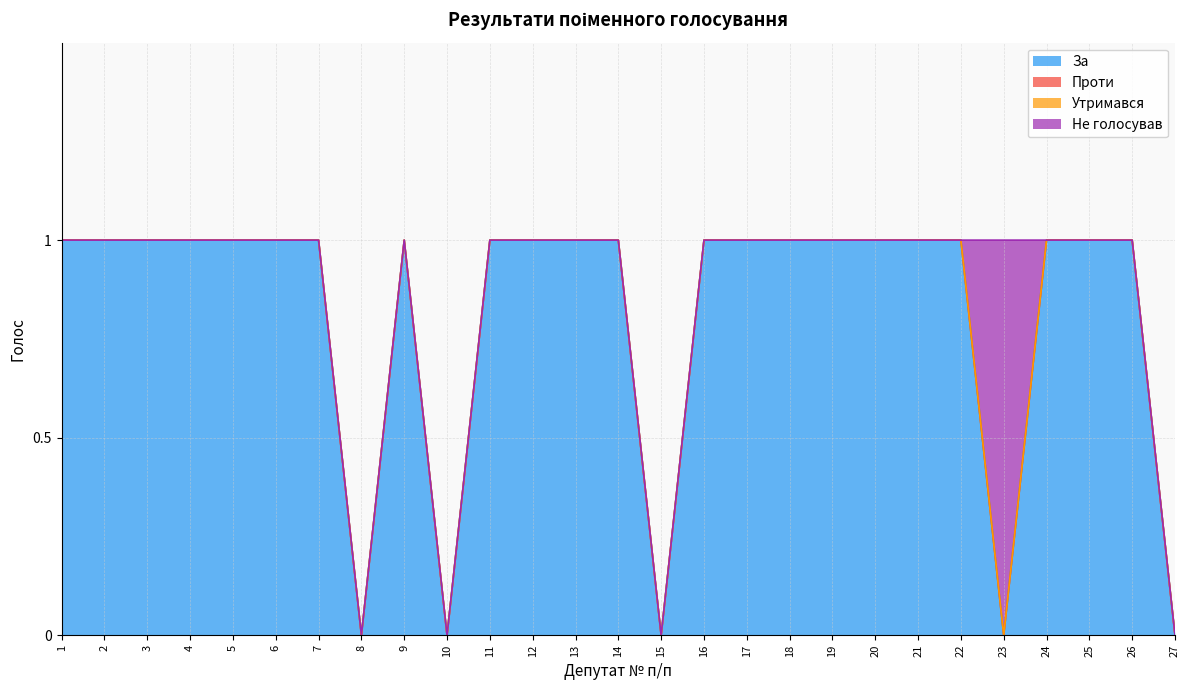

How many Не голосував values are between 0 and 1?

27